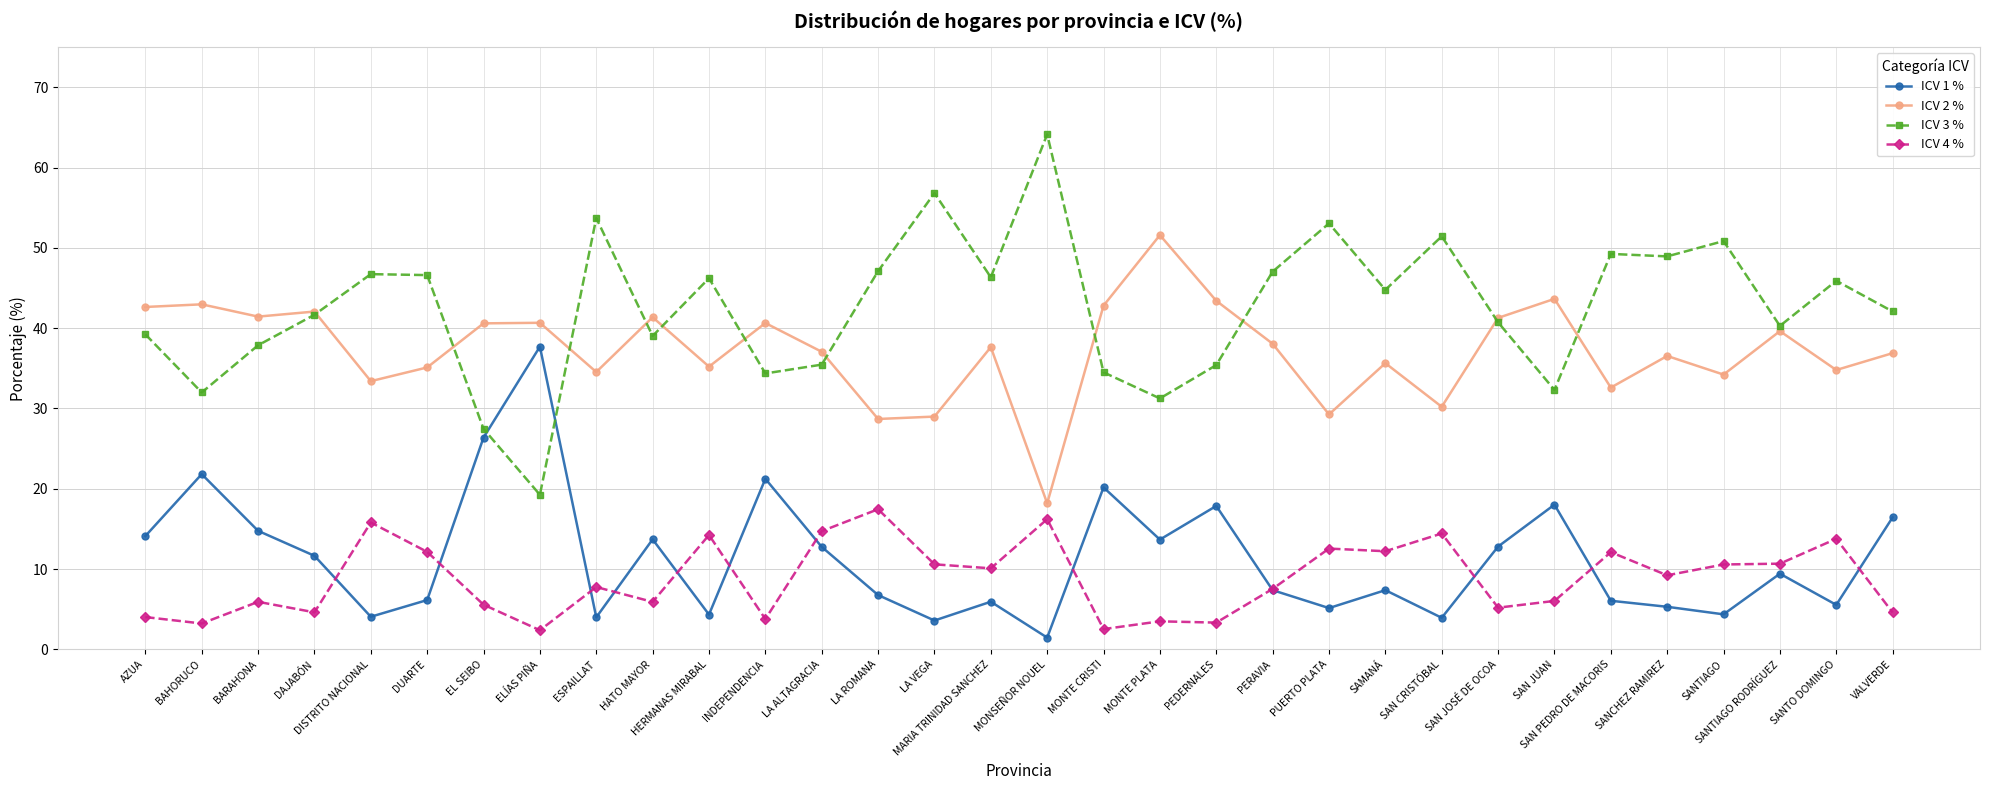

Count the number of categories in the chart.

32